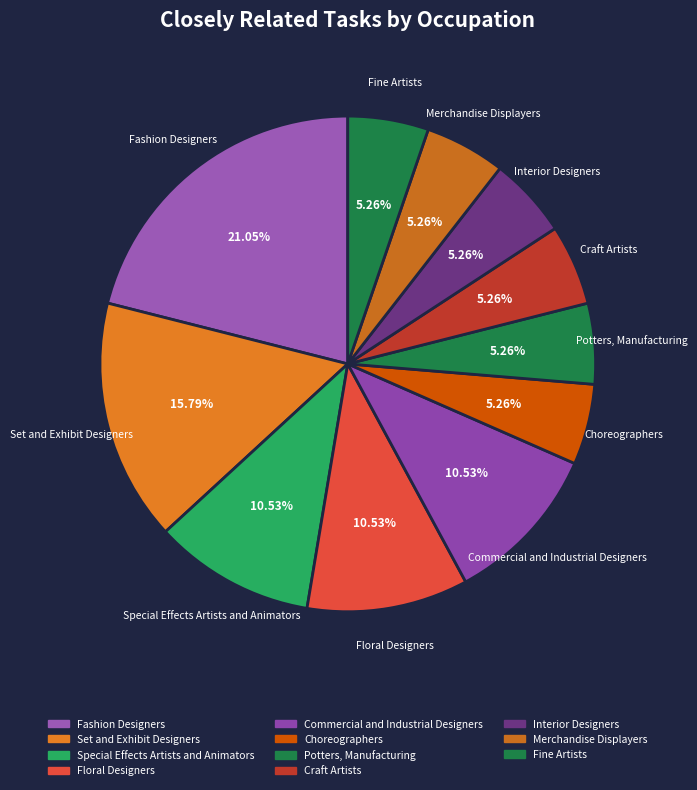

How many slices are in this pie chart?

11